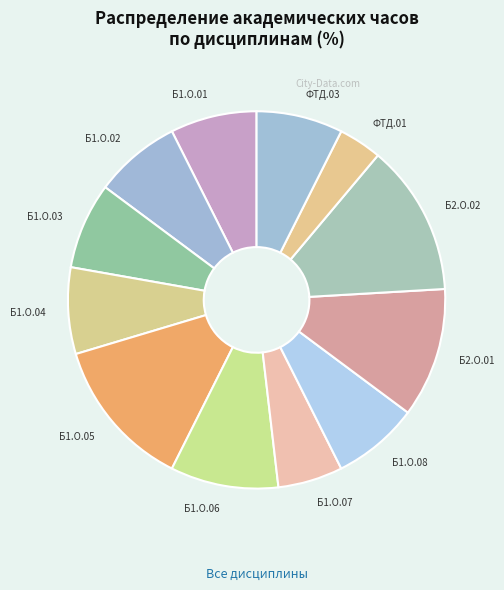

Which category has the smallest portion of the pie?

ФТД.01